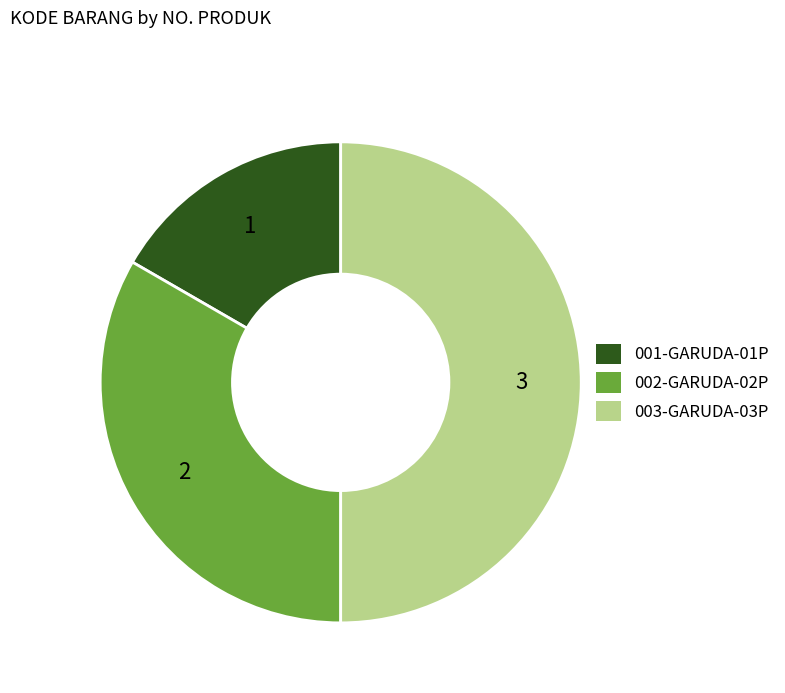

Approximately how many times larger is the value at 002-GARUDA-02P compared to 003-GARUDA-03P?

0.7